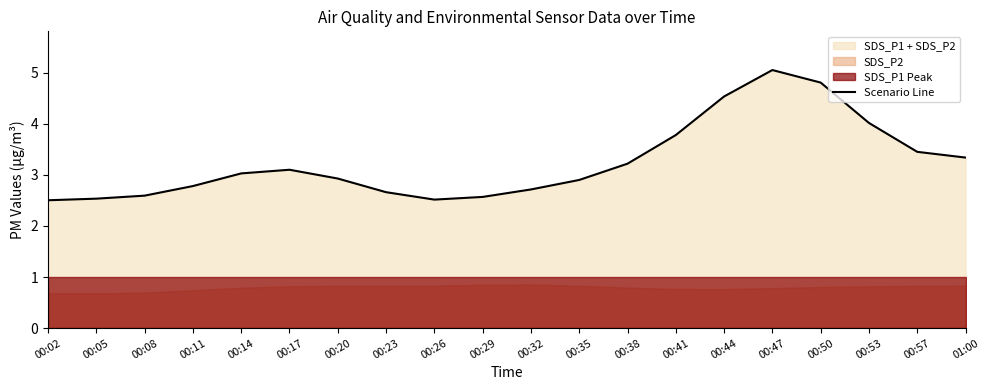

List the labels in order of value, smallest first.

00:02, 00:26, 00:05, 00:29, 00:08, 00:23, 00:32, 00:11, 00:35, 00:20, 00:14, 00:17, 00:38, 01:00, 00:57, 00:41, 00:53, 00:44, 00:50, 00:47